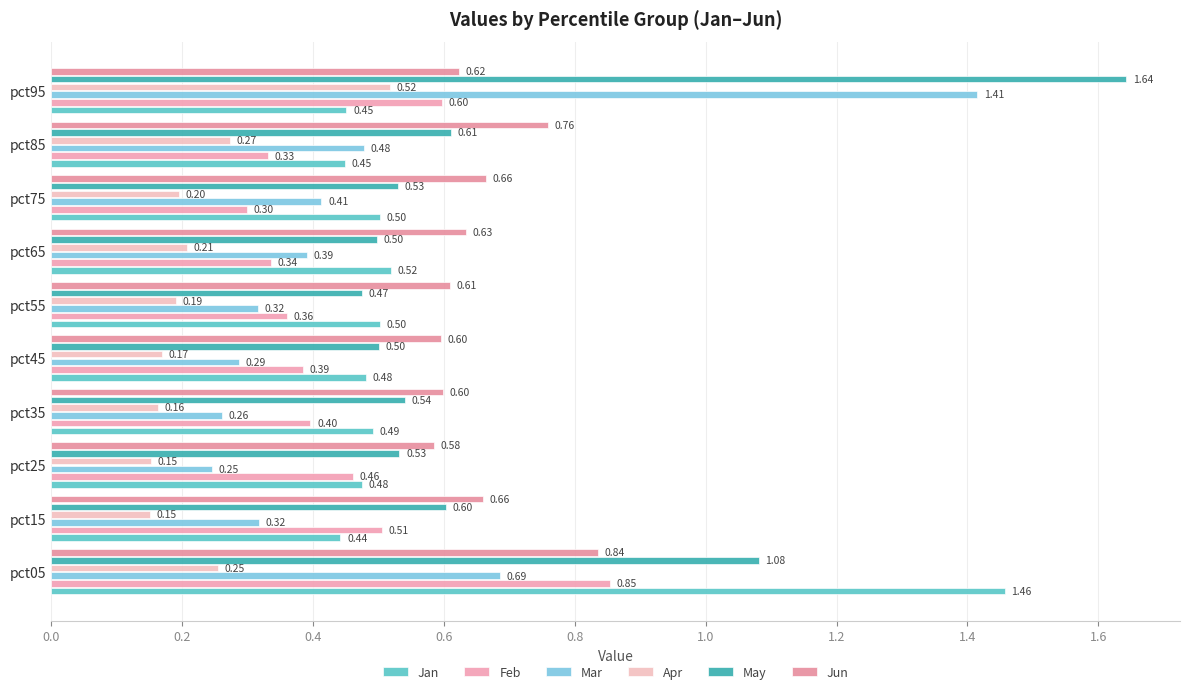

Count the number of categories in the chart.

10